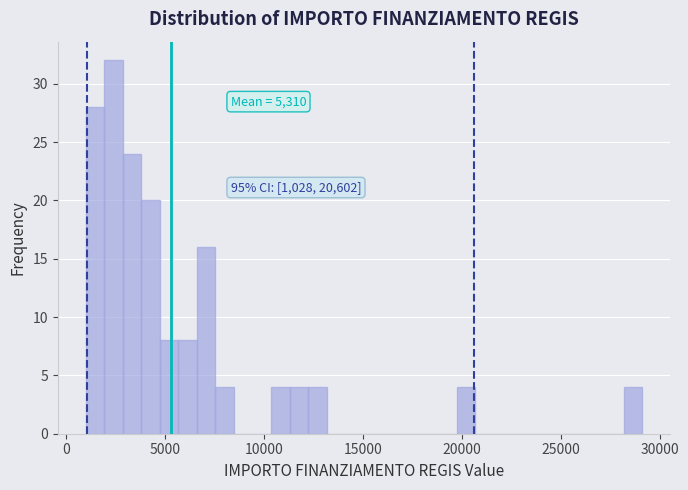

Read against the x-axis, roughly where is the centre of the tallest bar?

2500